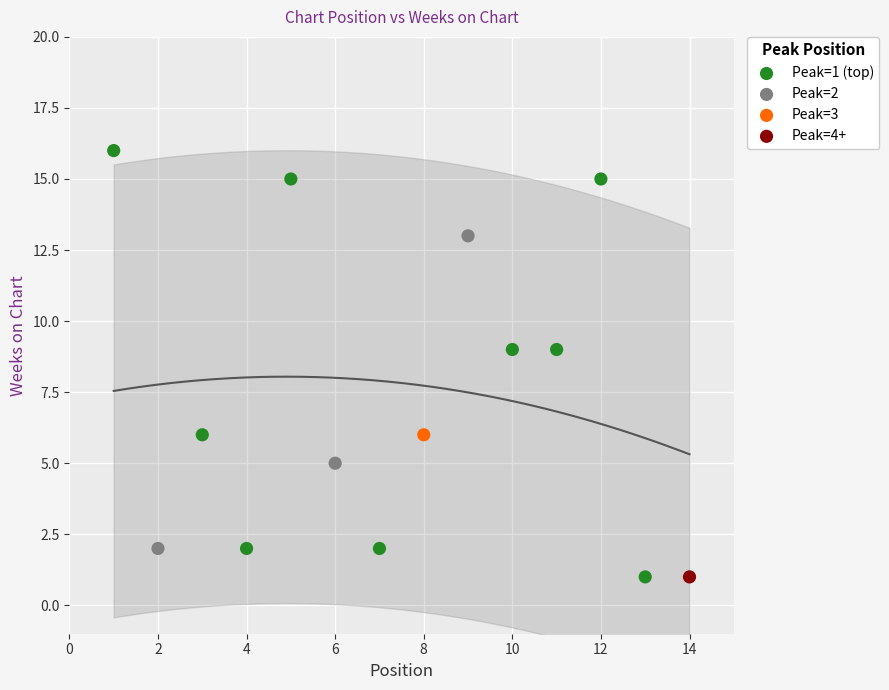

Which series contains the highest Y value?

Peak=1 (top)